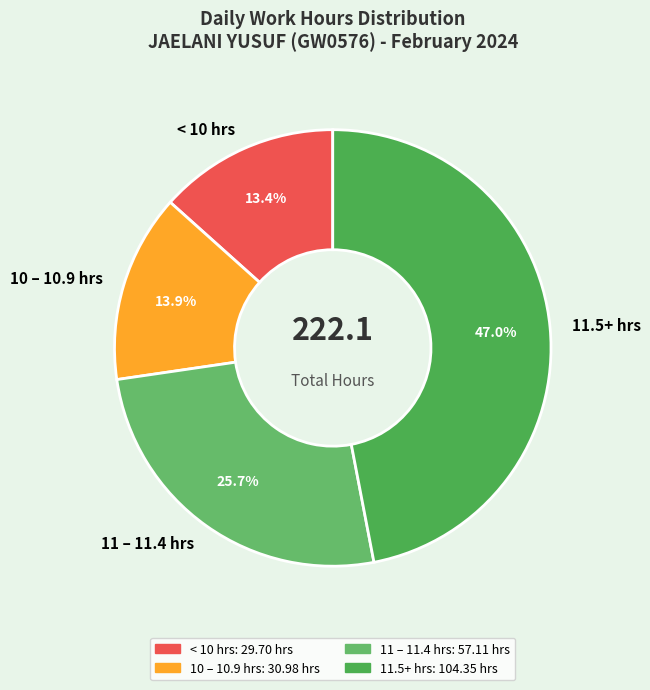

Combined, what portion of the pie is < 10 hrs and 11 – 11.4 hrs?

39.1%